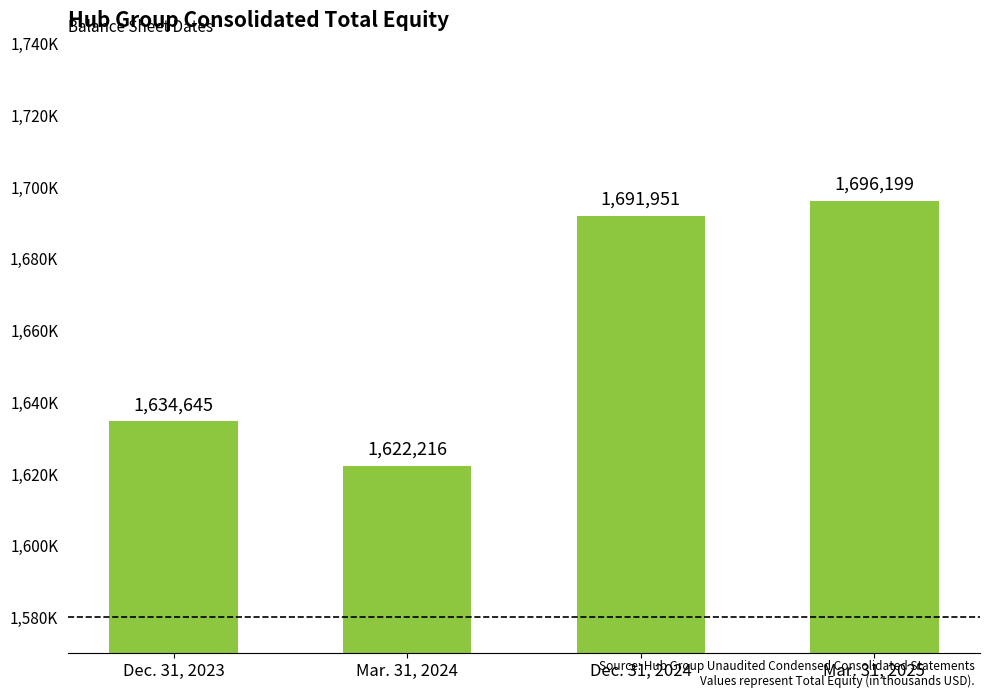

The value at Dec. 31, 2023 is 949466. True or false?

False